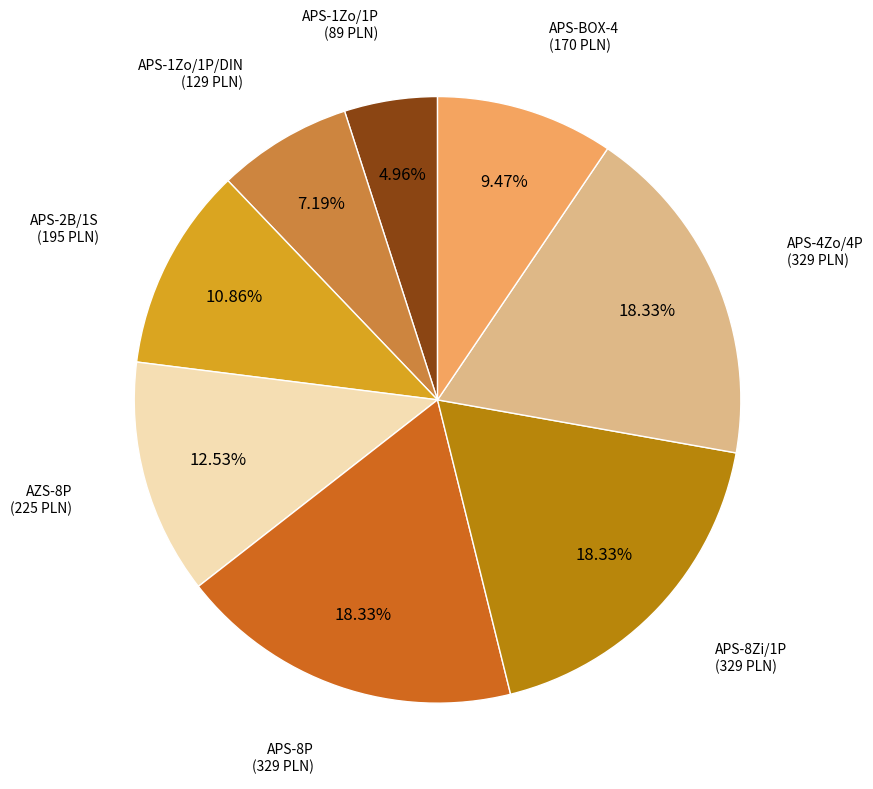

What is the smallest slice in the pie chart?

APS-1Zo/1P